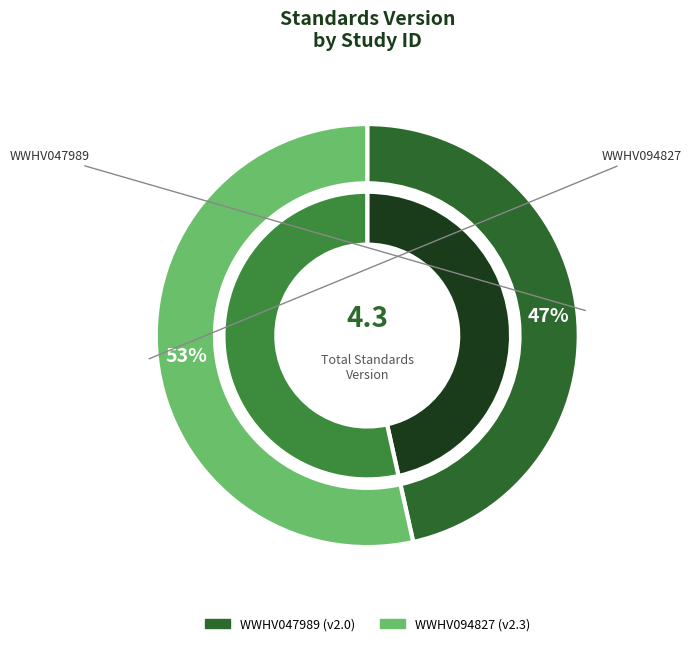

How many slices are in this pie chart?

2